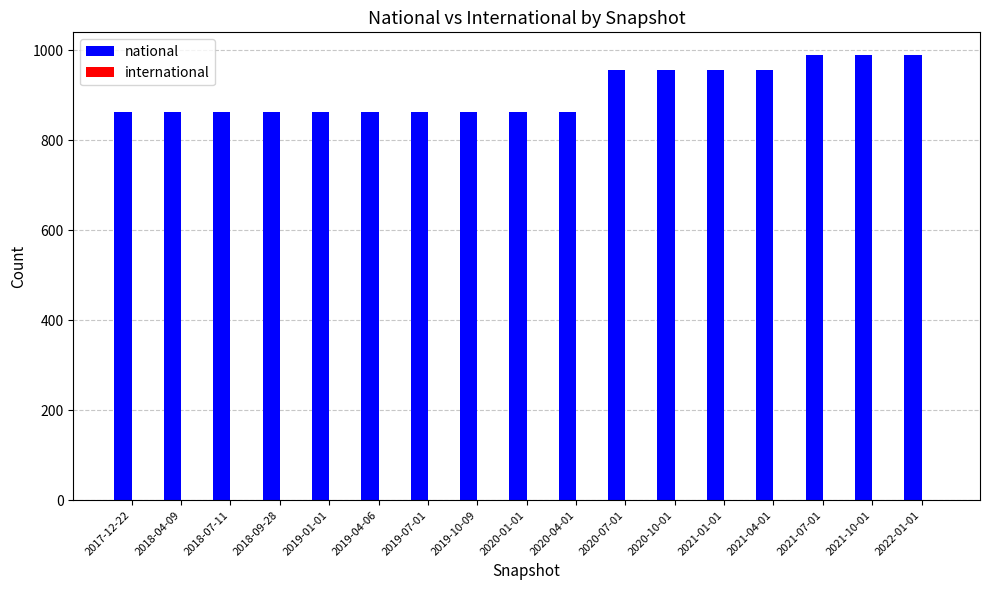

Which series has the widest spread of values?

national